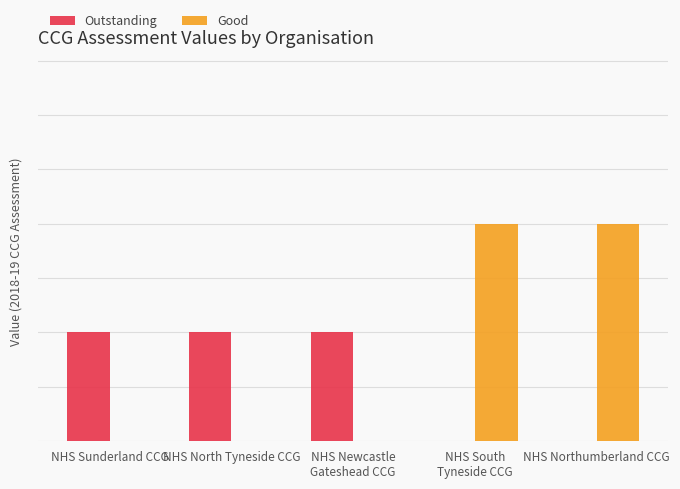

What are all the series names shown in the legend?

Outstanding, Good